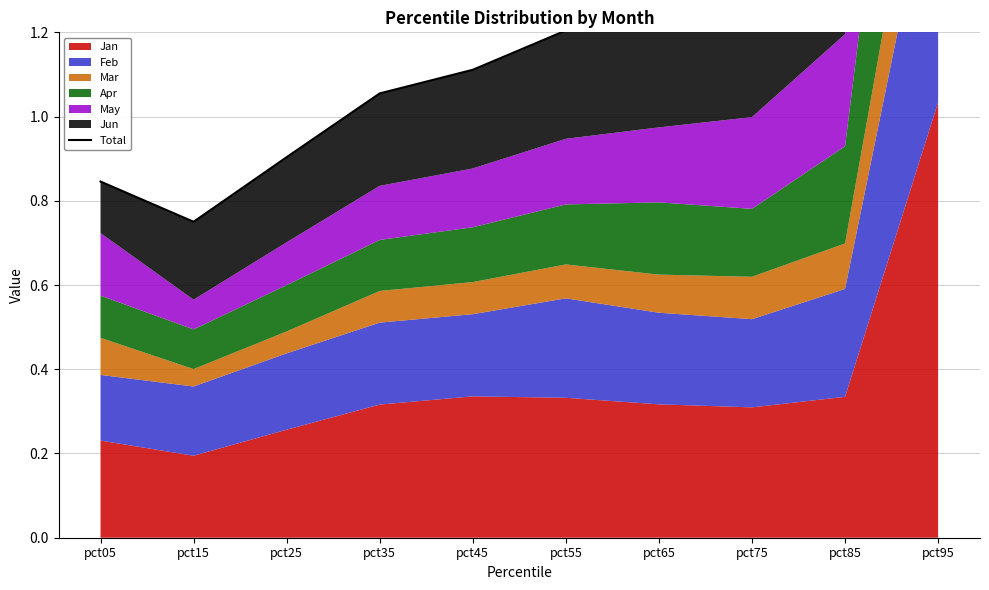

How many interior local valleys (lower than both neighbors) does the data have?

1